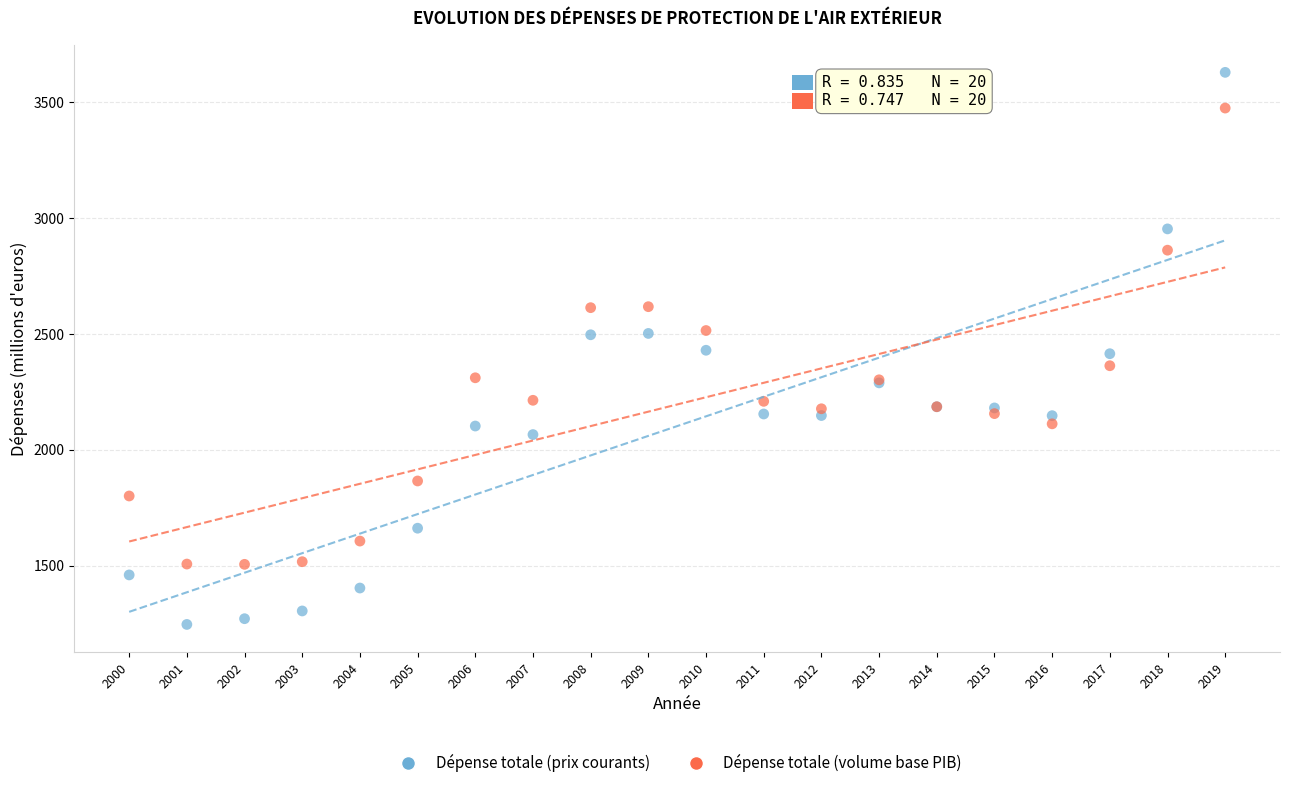

What is the X range (max minus min) for the scatter plot?

19.0